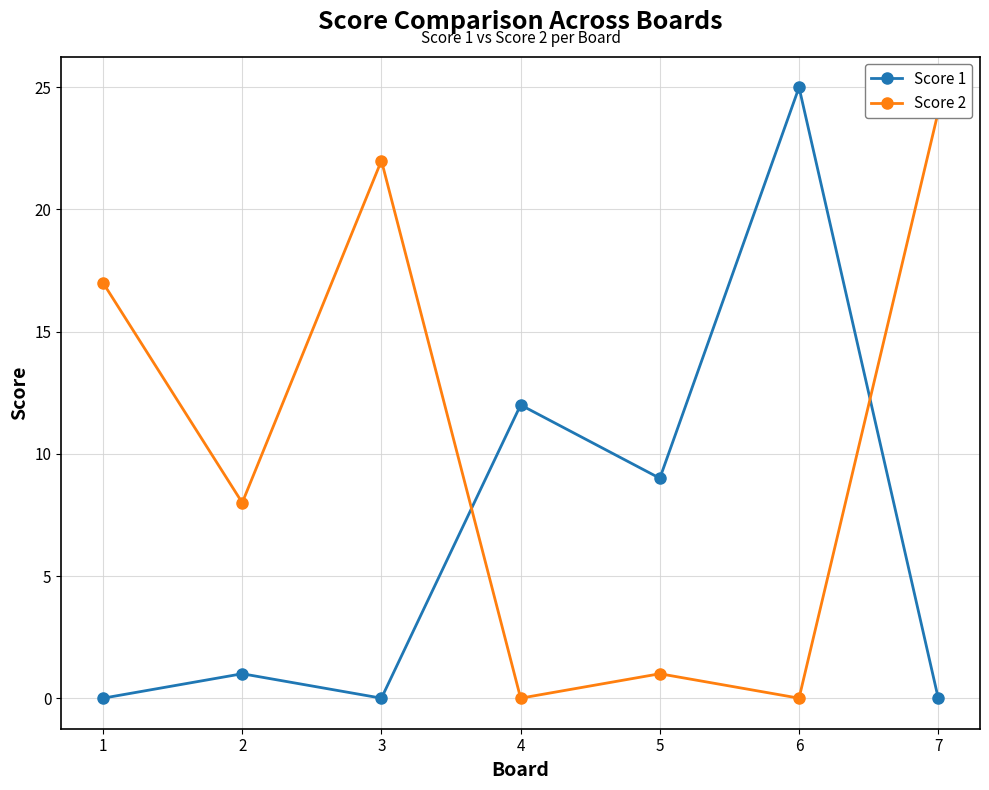

What is the average value of the Score 1 series?

7